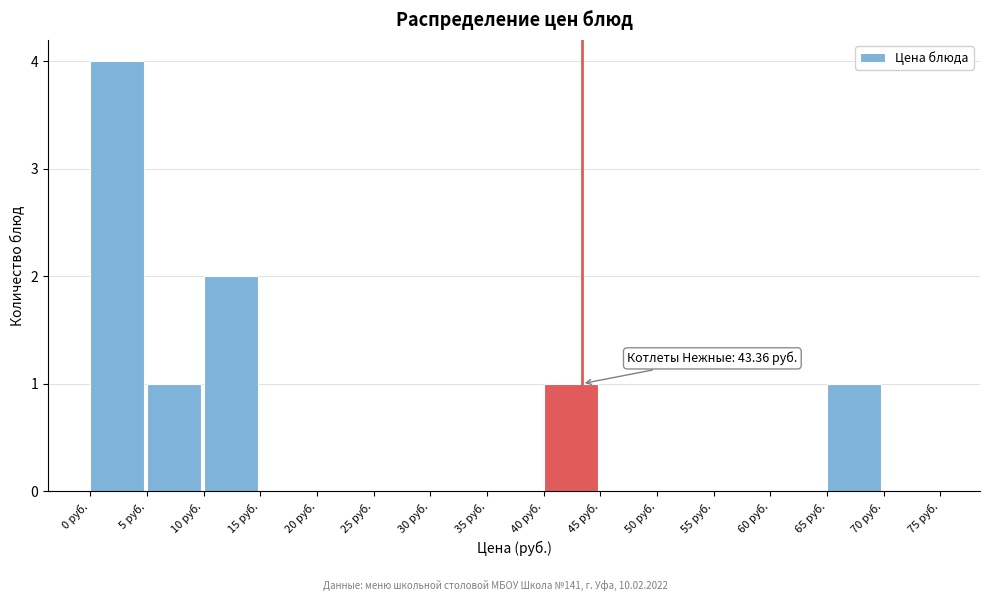

Over which range of the x-axis is the bar tallest?

0 to 5